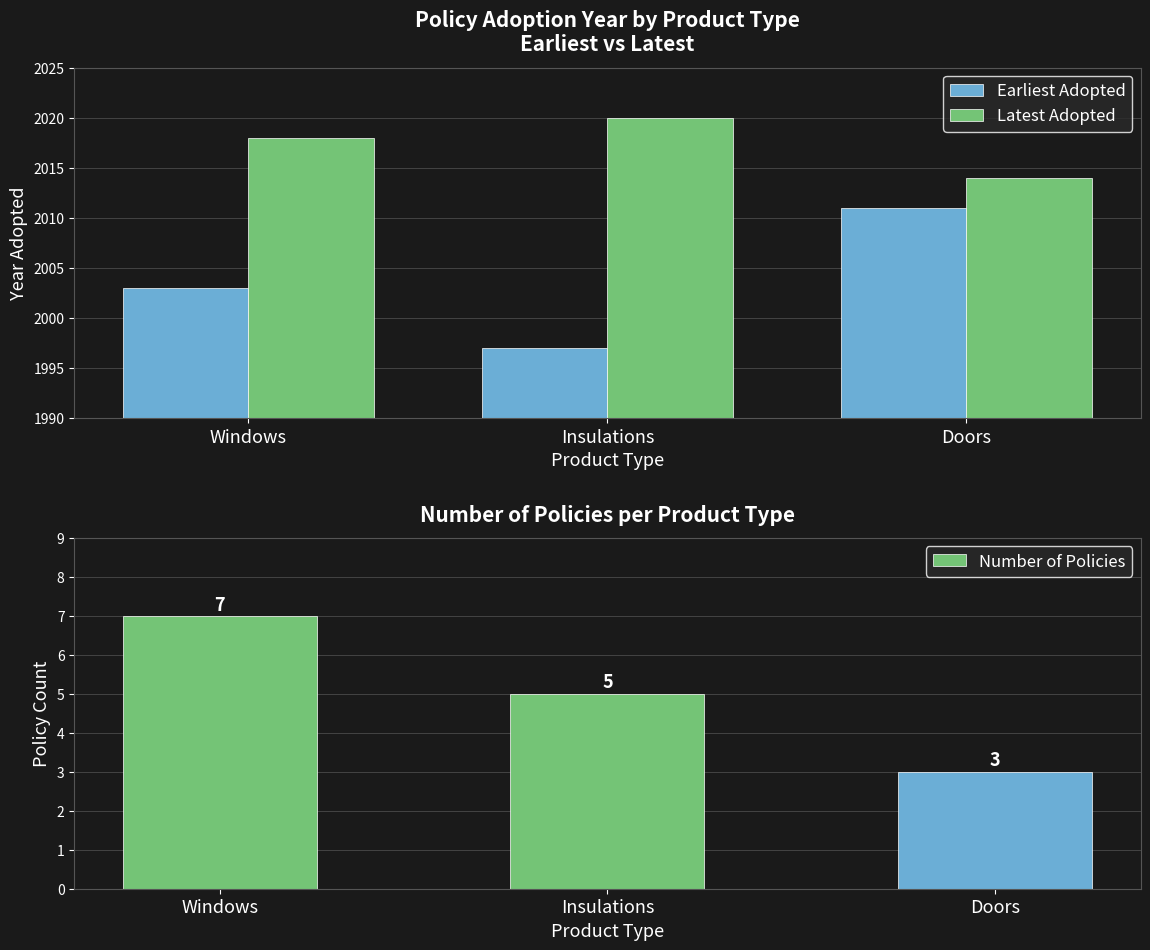

True or false: Latest Adopted has a value of 2020 at Insulations.

True